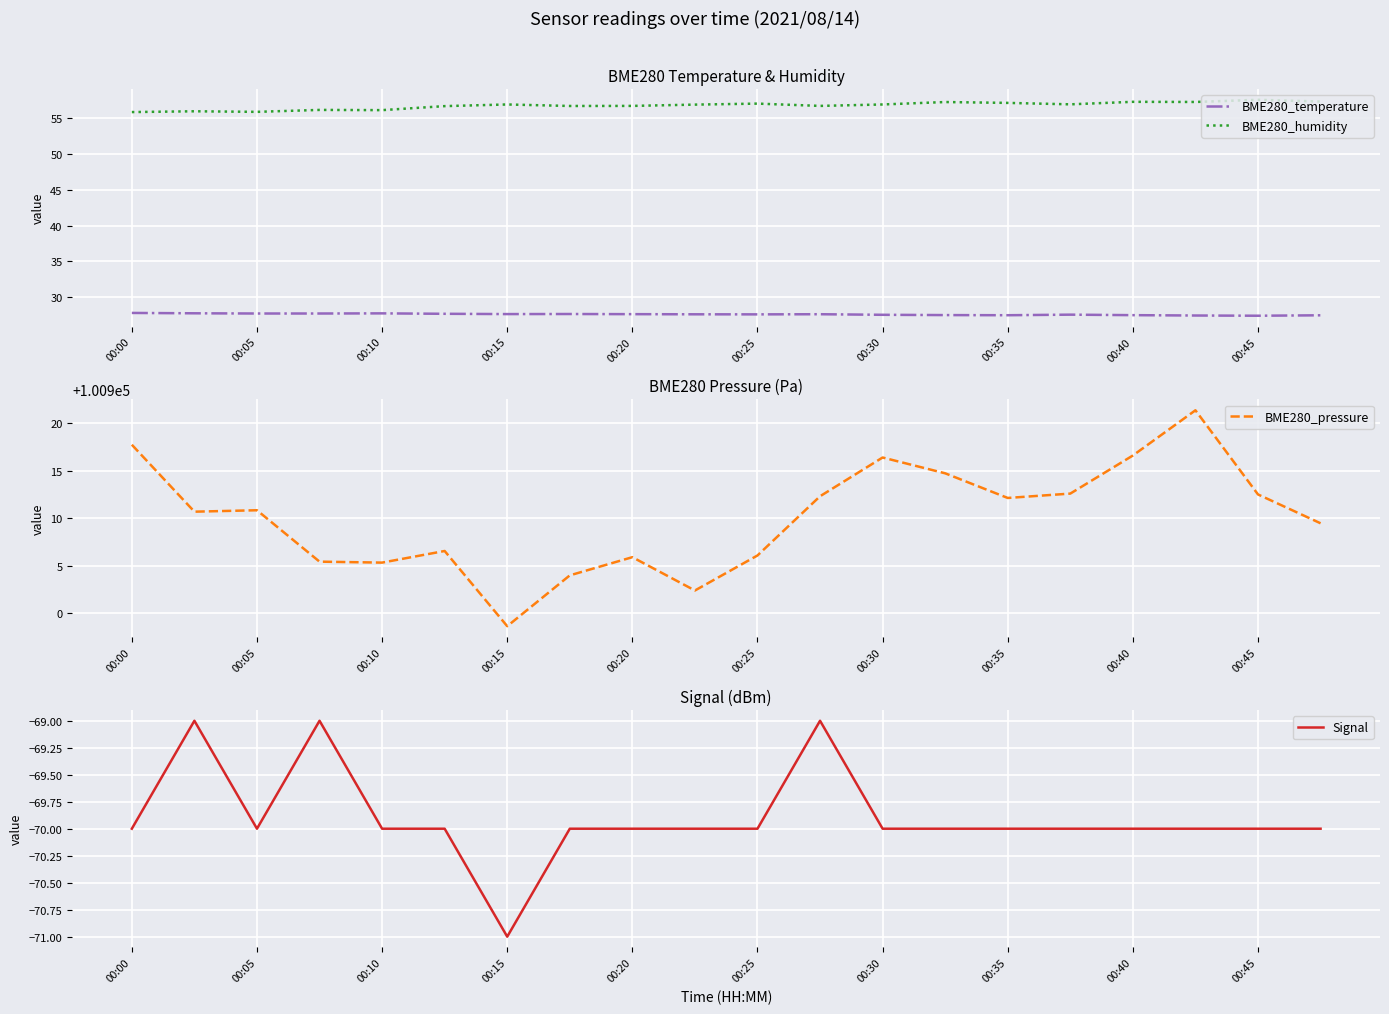

How many Signal values are between -70 and -69?

19